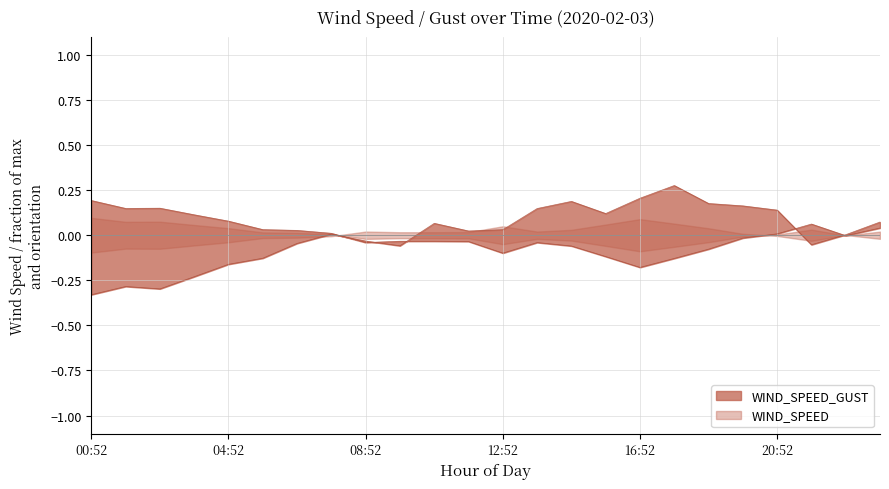

Reading left to right, list all the values displayed in this chart.

WIND_SPEED: 00:52=0.2	01:52=0.1	02:52=0.2	03:52=0.1	04:52=0.1	05:52=0.0	06:52=0.0	07:52=0.0	08:52=-0.0	09:52=-0.0	10:52=-0.0	11:52=-0.0	12:52=-0.1	13:52=-0.0	14:52=-0.1	15:52=-0.1	16:52=-0.2	17:52=-0.1	18:52=-0.1	19:52=-0.0	20:52=0.0	21:52=0.1	22:52=-0.0	23:52=0.0
WIND_SPEED_GUST: 00:52=-0.3	01:52=-0.3	02:52=-0.3	03:52=-0.2	04:52=-0.2	05:52=-0.1	06:52=-0.0	07:52=0.0	08:52=-0.0	09:52=-0.1	10:52=0.1	11:52=0.0	12:52=0.0	13:52=0.1	14:52=0.2	15:52=0.1	16:52=0.2	17:52=0.3	18:52=0.2	19:52=0.2	20:52=0.1	21:52=-0.1	22:52=0.0	23:52=0.1